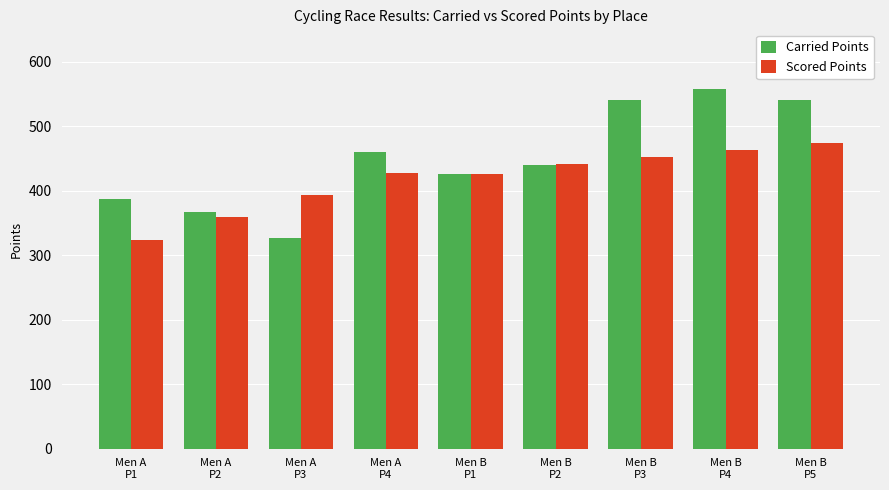

Which series has the largest total across all categories?

Carried Points